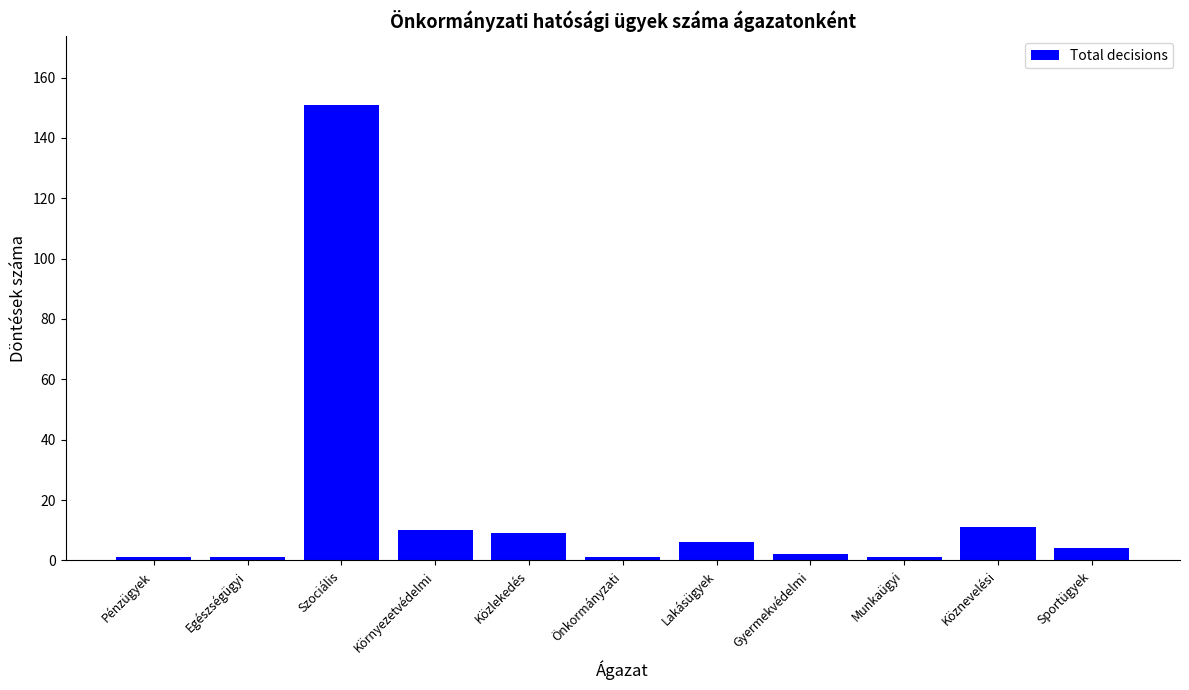

Are the bars horizontal?

No